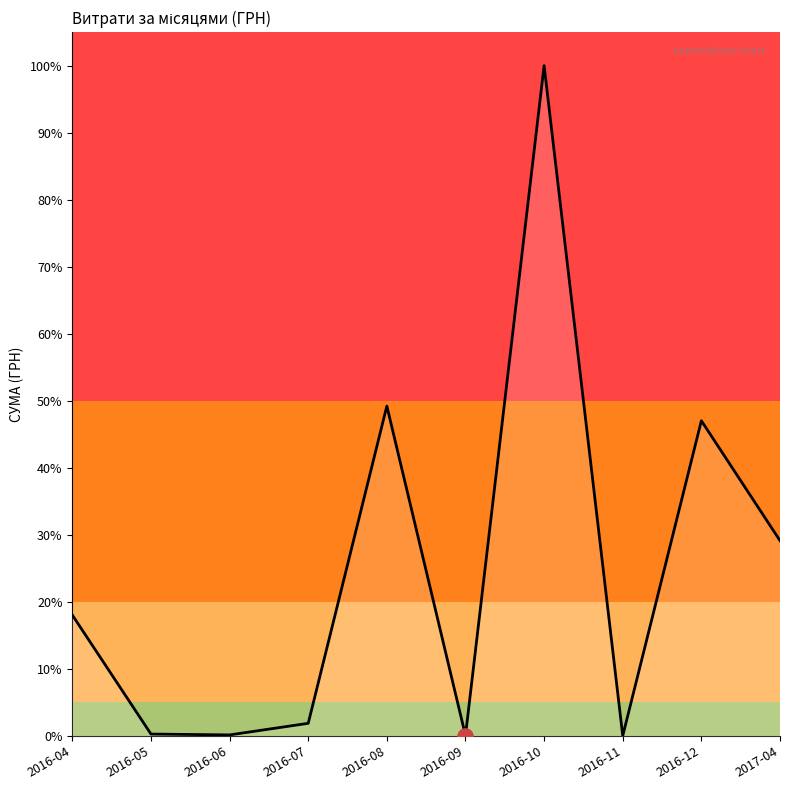

Which has a higher value, 2016-05 or 2016-11?

2016-05